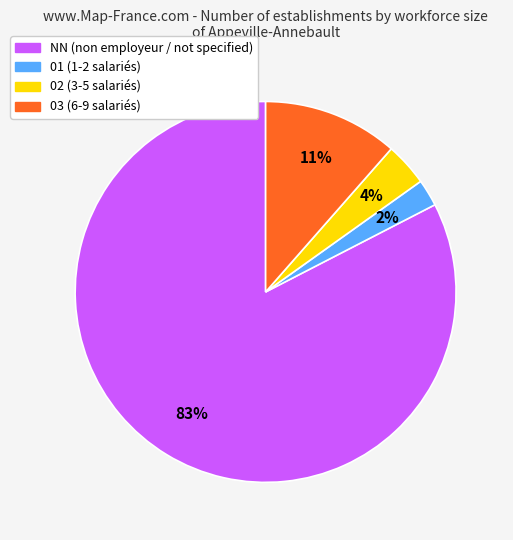

Is there any slice that represents more than half of the pie?

Yes